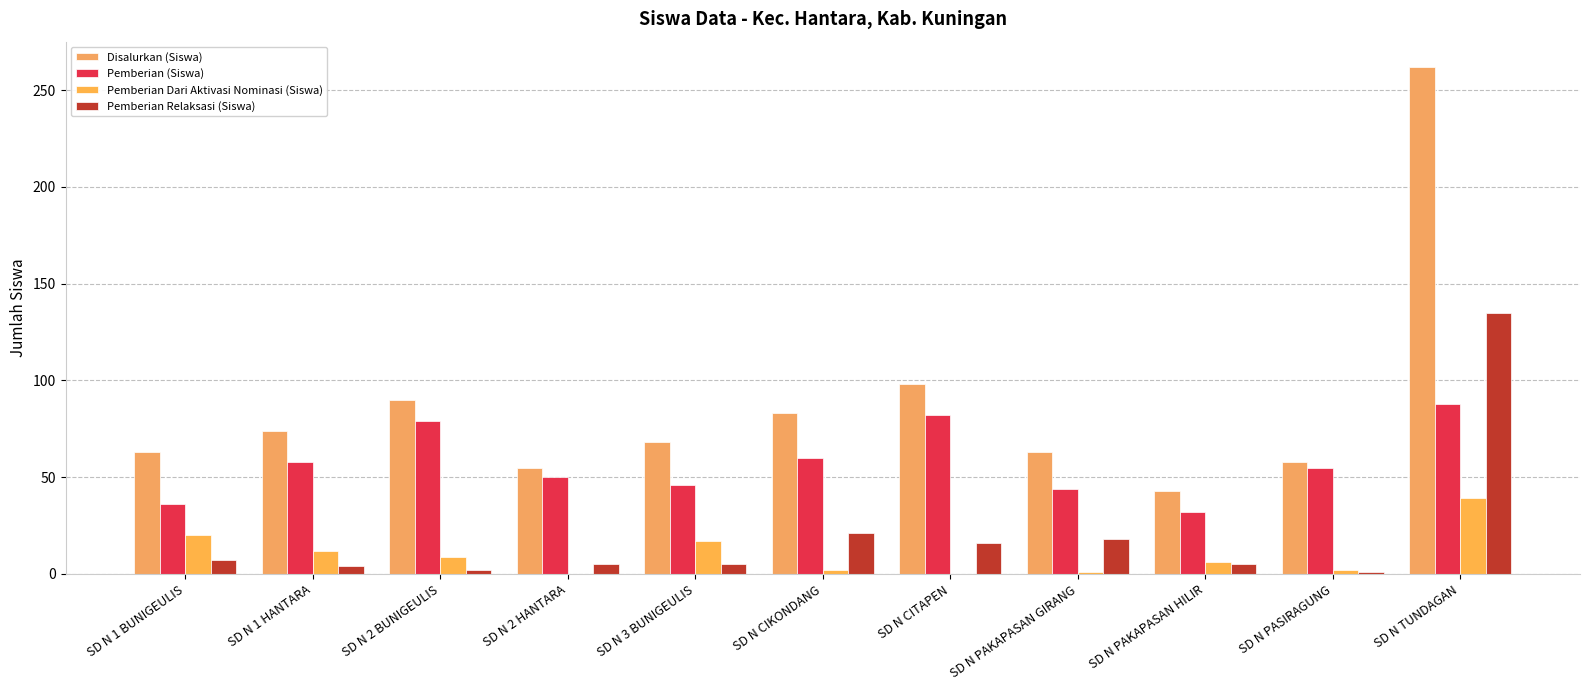

Rank the series by their maximum value, from highest to lowest.

Disalurkan (Siswa), Pemberian Relaksasi (Siswa), Pemberian (Siswa), Pemberian Dari Aktivasi Nominasi (Siswa)